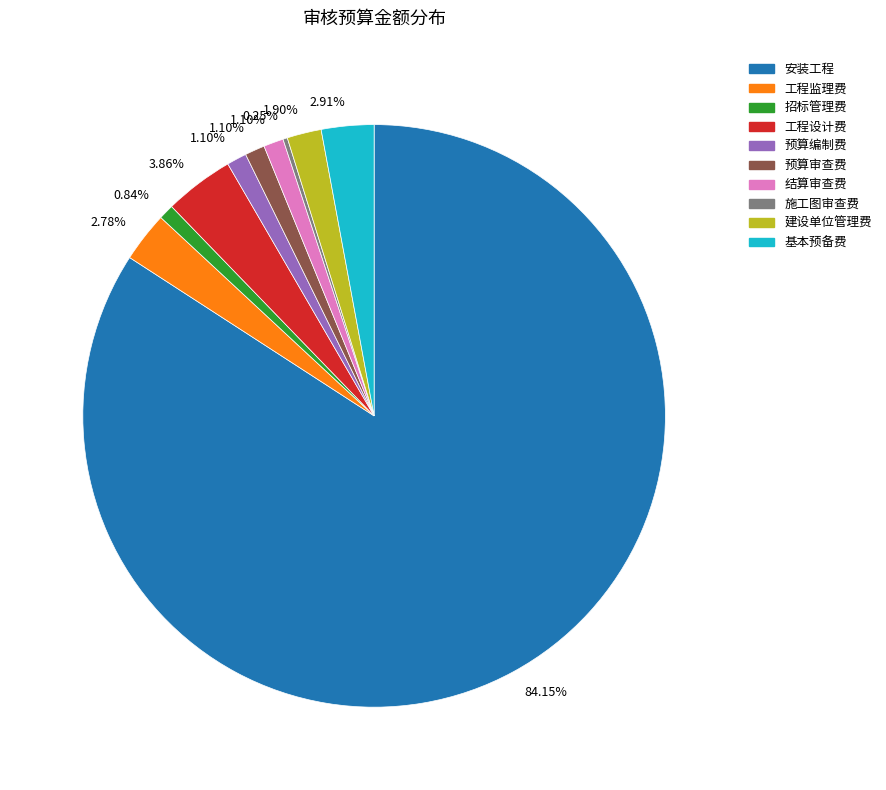

Is there a majority slice in this chart?

Yes